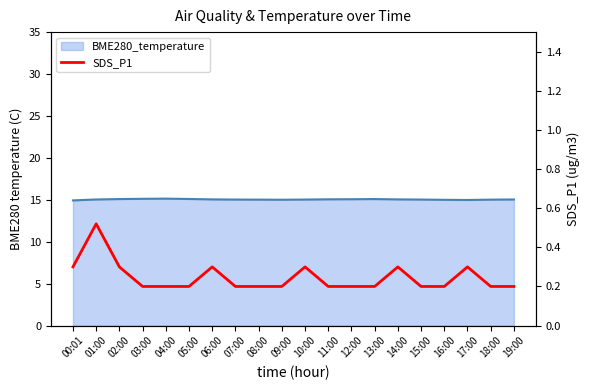

Count the values in the range 0 to 1.

20